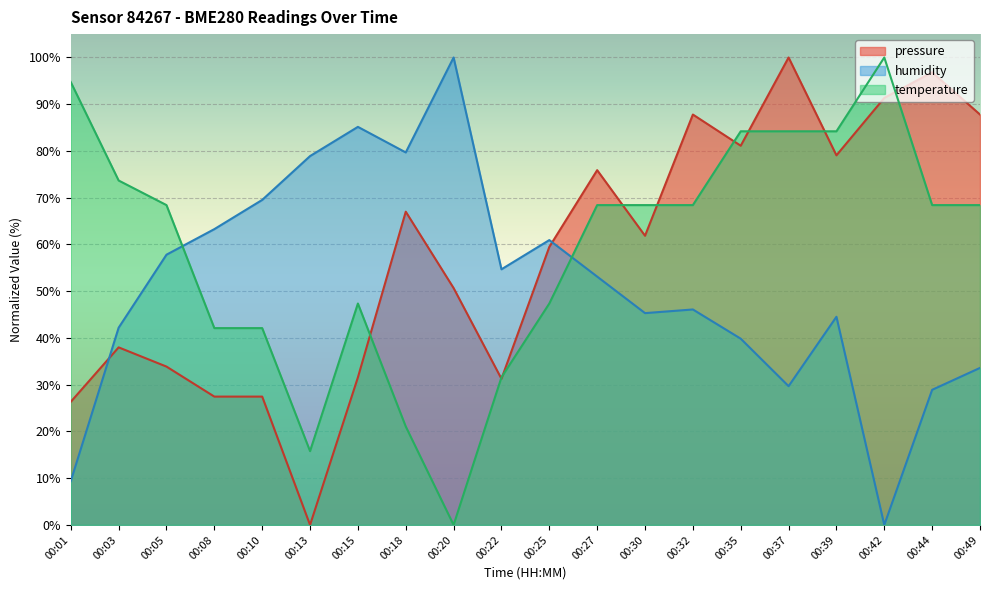

List the labels in order of humidity value, smallest first.

00:42, 00:01, 00:44, 00:37, 00:49, 00:35, 00:03, 00:39, 00:30, 00:32, 00:27, 00:22, 00:05, 00:25, 00:08, 00:10, 00:13, 00:18, 00:15, 00:20